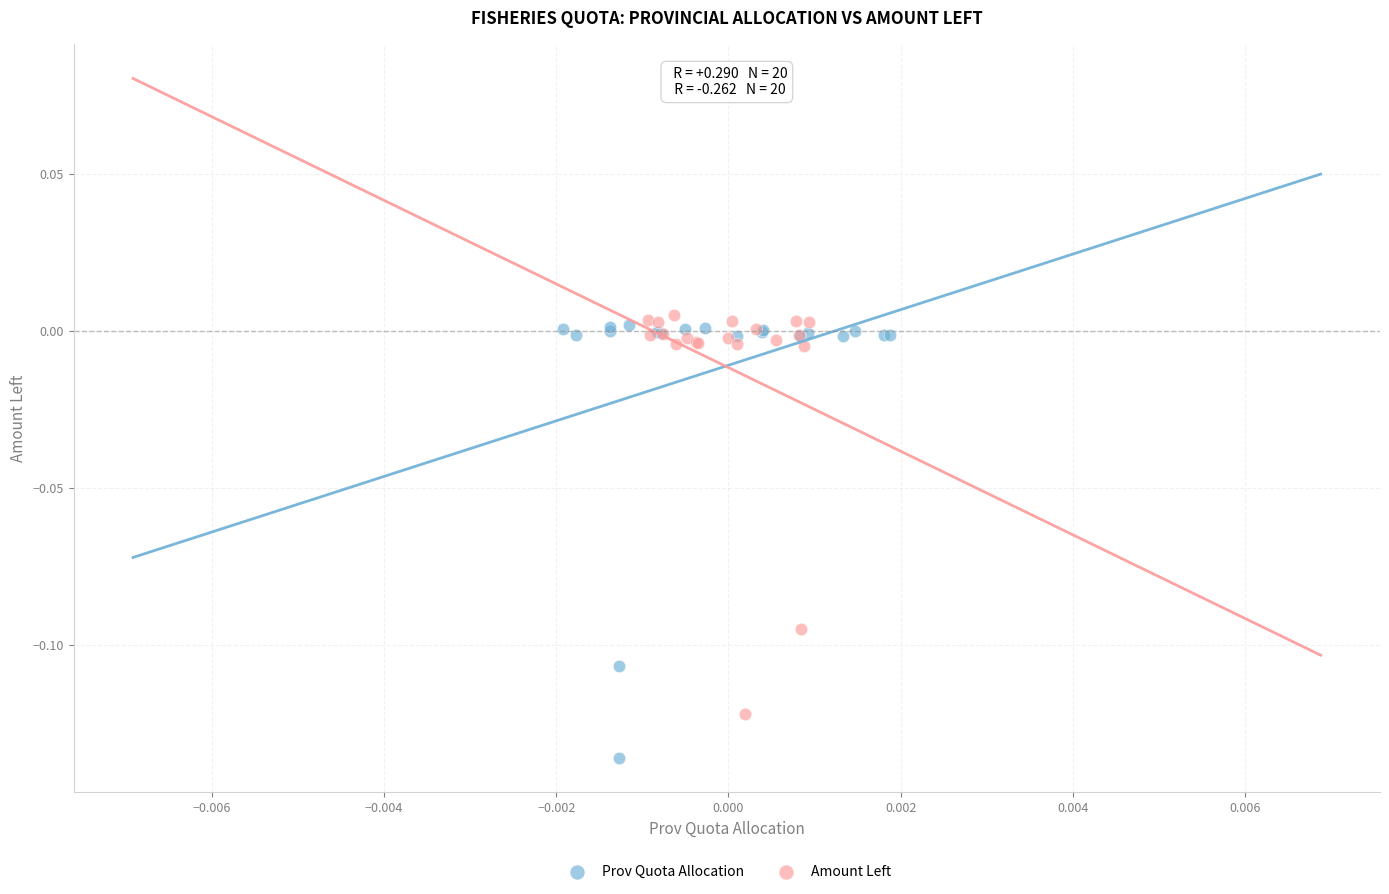

Which series reaches the minimum Y coordinate?

Prov Quota Allocation